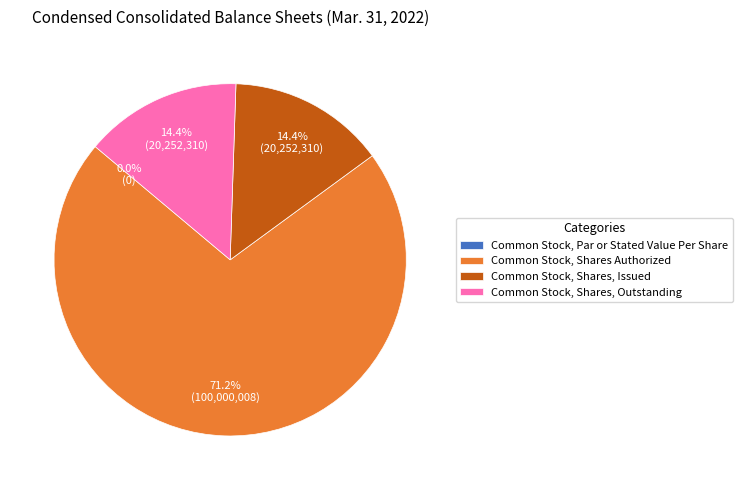

To the nearest percent, what is the difference between the Common Stock, Shares Authorized and Common Stock, Shares, Issued slice percentages?

57%